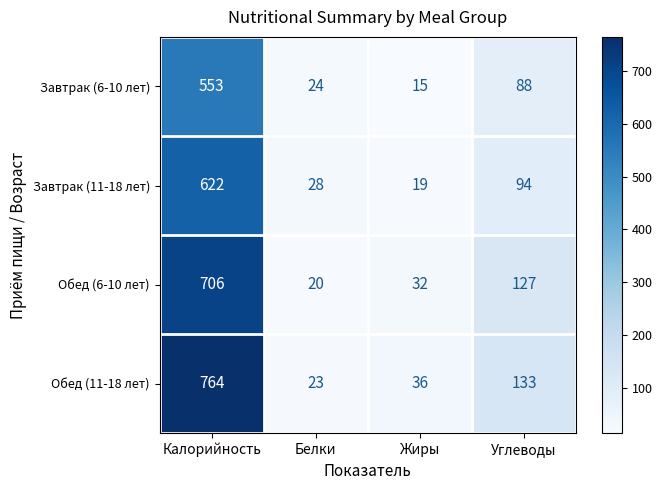

True or false: Обед (11-18 лет) has a value of 1304 at Калорийность.

False